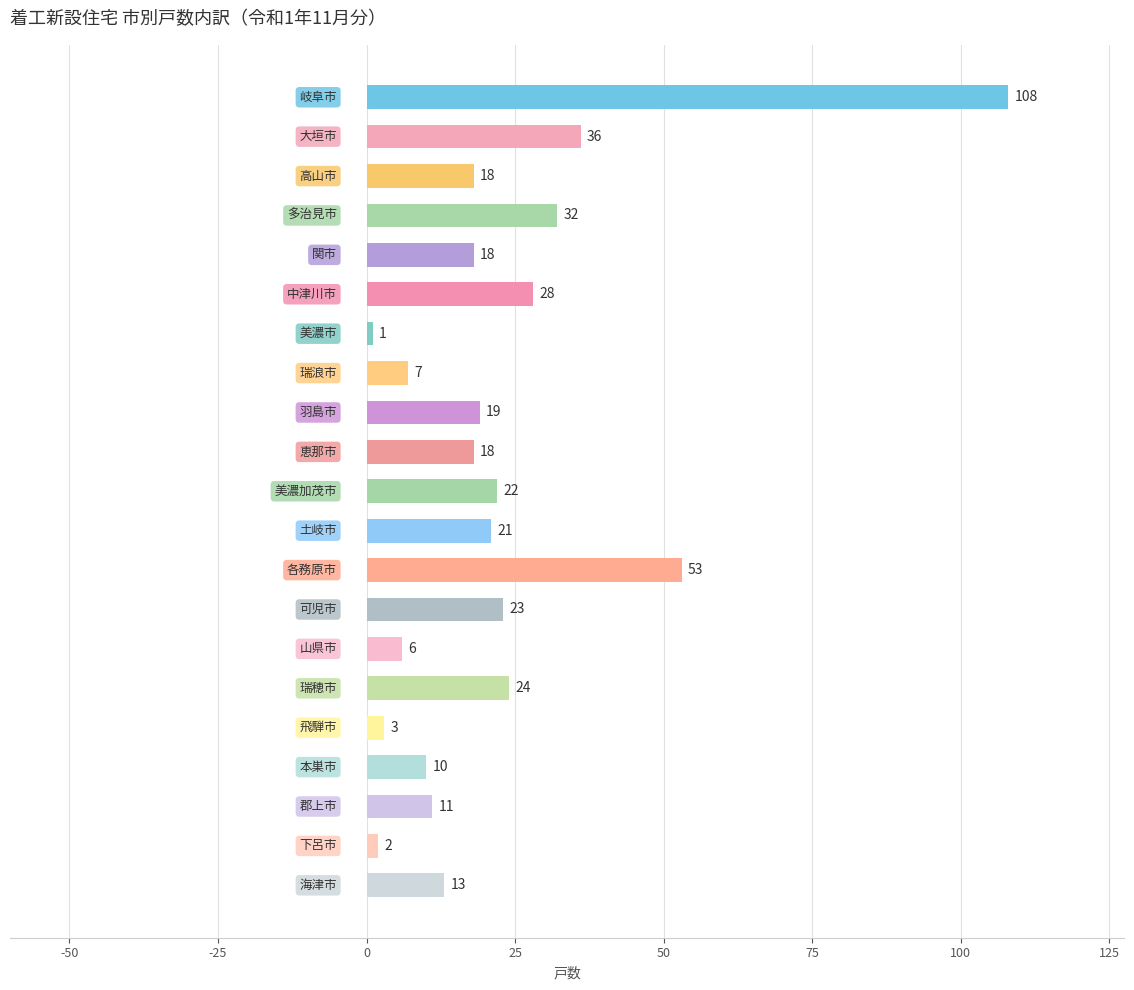

What is the difference between the maximum and minimum values?

107